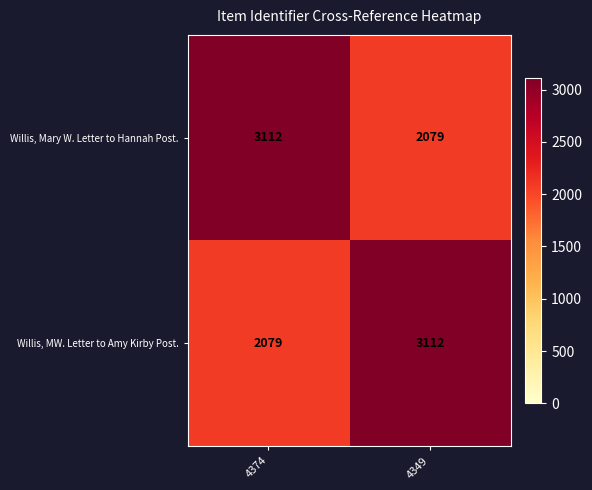

What is the greatest value displayed?

3112